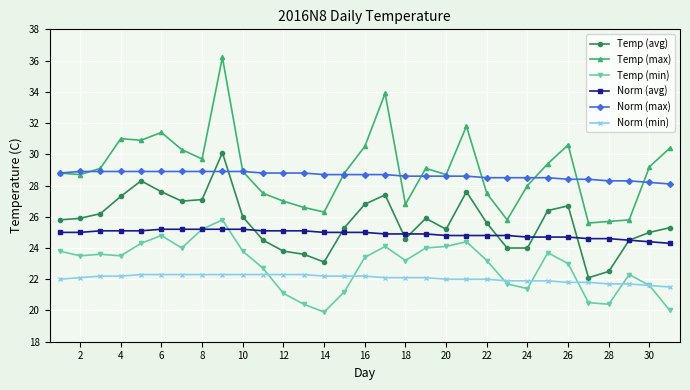

What is the value of the Temp (max) point at the 25th from the left?

29.4